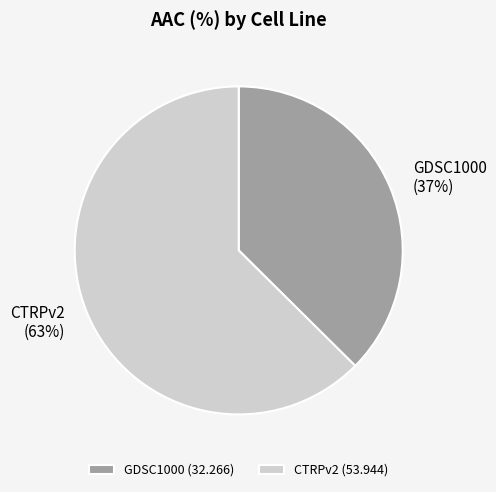

Which has a higher value, GDSC1000 or CTRPv2?

CTRPv2